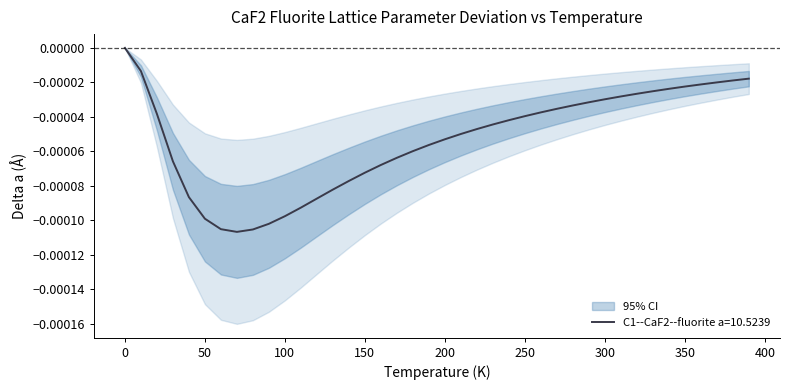

Between 360.0 and 120.0, which is larger?

360.0